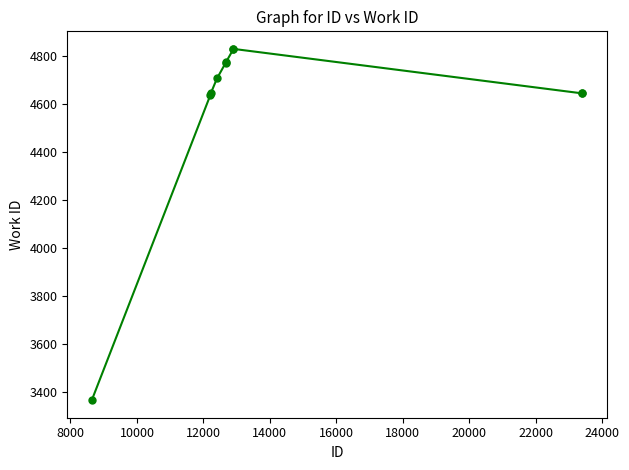

What is the average value?

4584